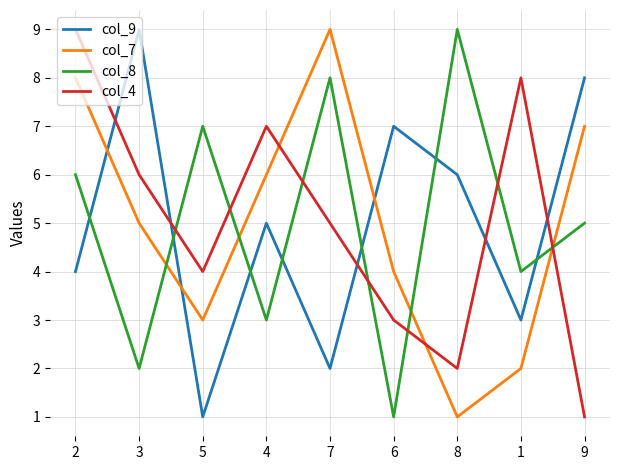

What are all the series names shown in the legend?

col_9, col_7, col_8, col_4